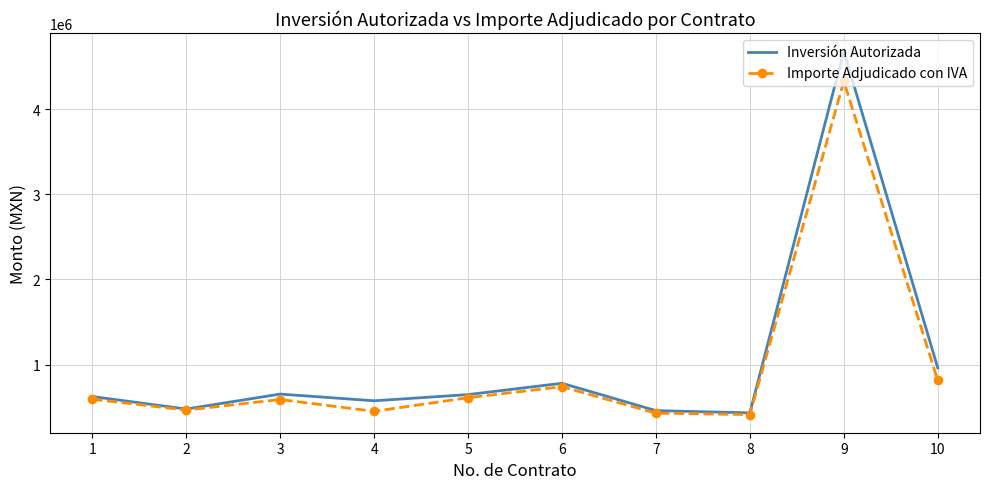

Is it true that Importe Adjudicado con IVA equals 813776.6 at 10?

True